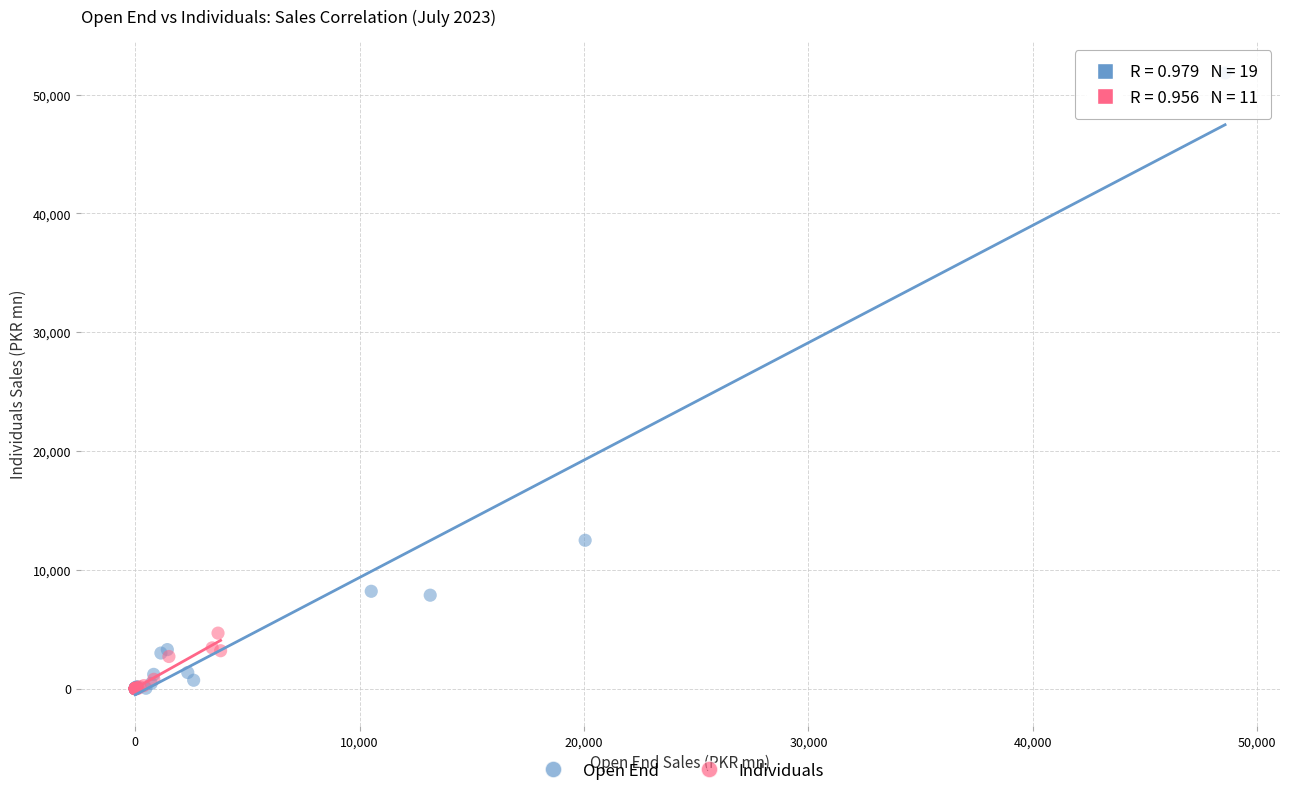

Which series contains the highest Y value?

Open End